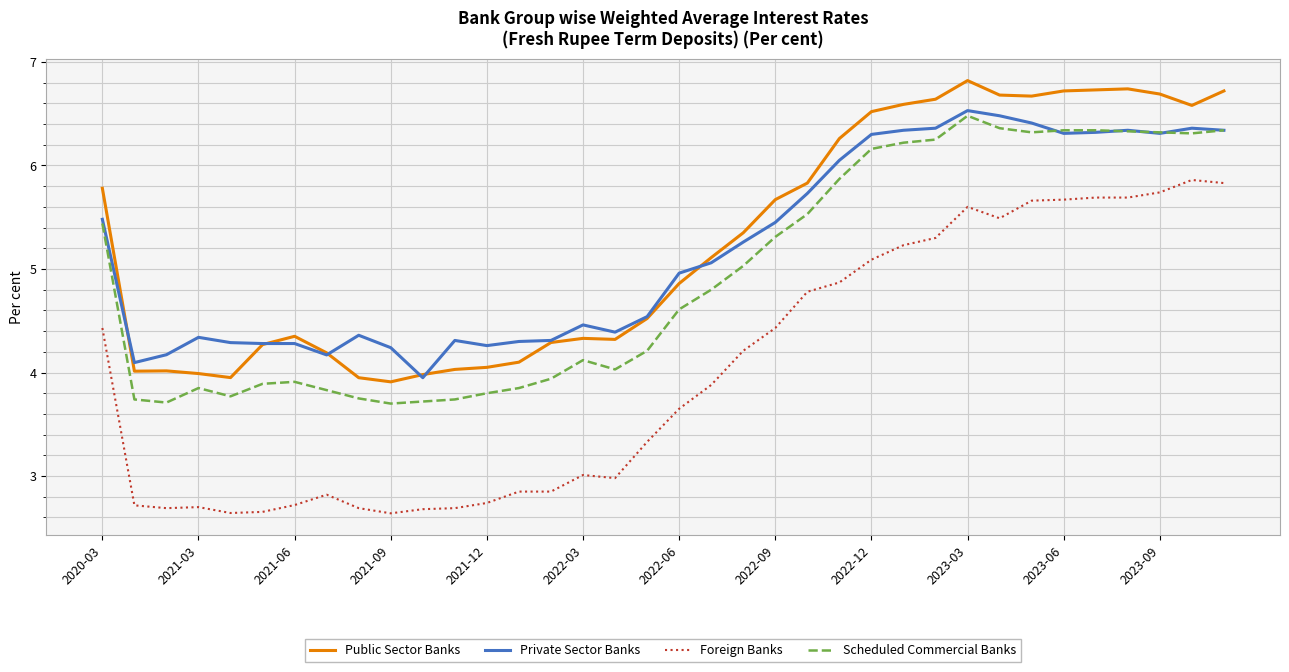

True or false: Scheduled Commercial Banks and Public Sector Banks cross at least once.

False